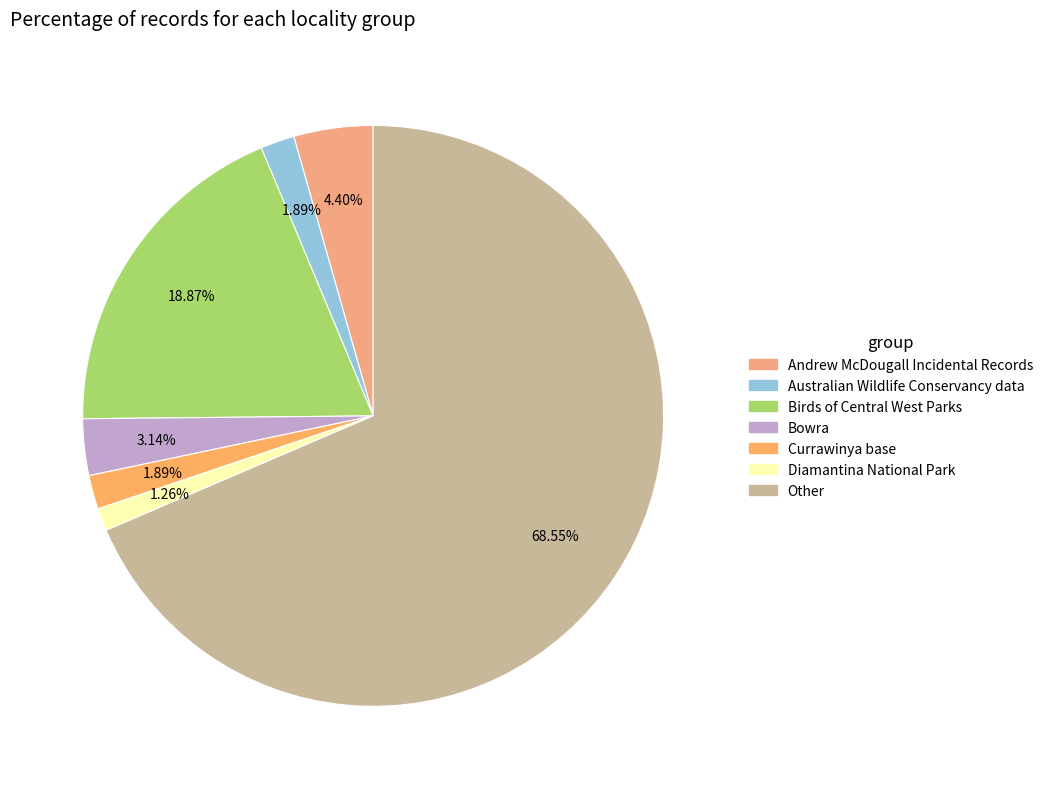

Count the number of slices in the pie.

7